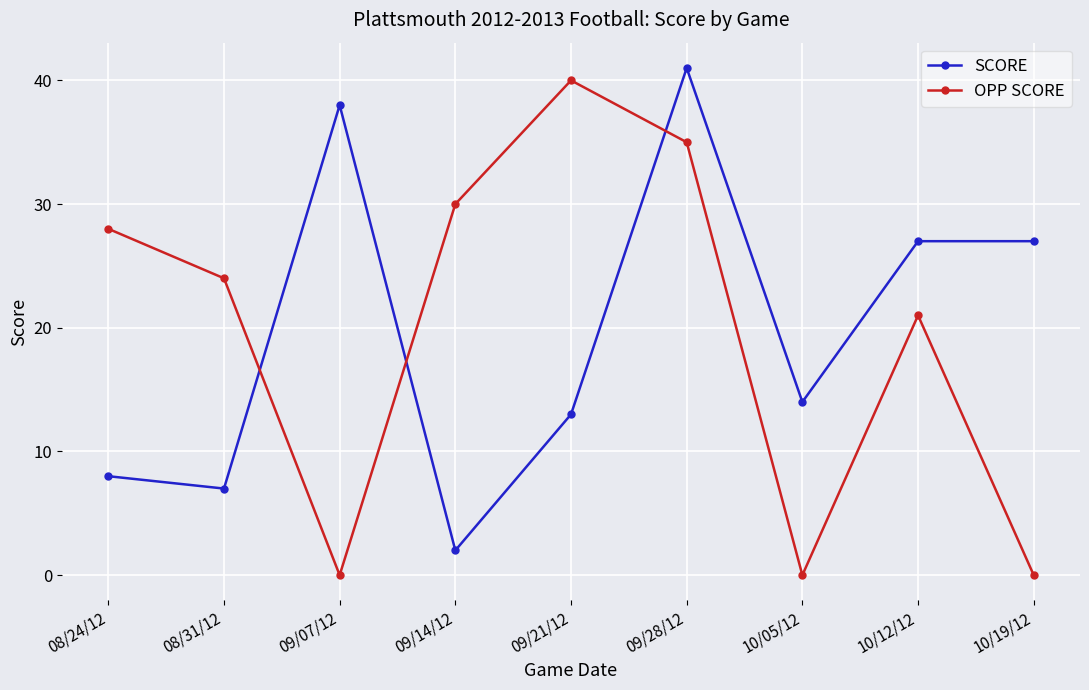

Between which two adjacent categories do OPP SCORE and SCORE first intersect?

08/31/12 and 09/07/12